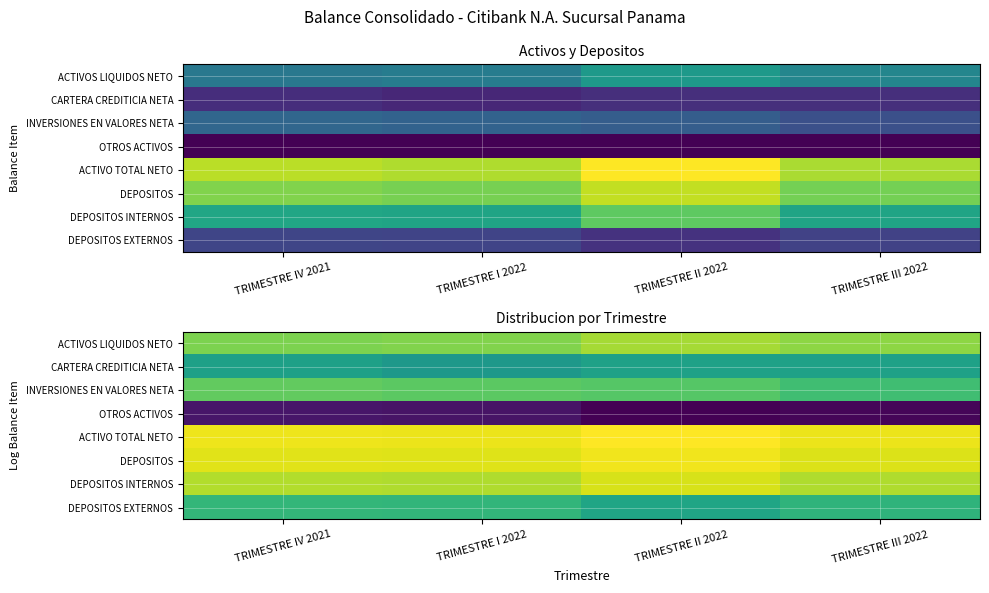

At which category does the chart reach its minimum across all series?

TRIMESTRE II 2022